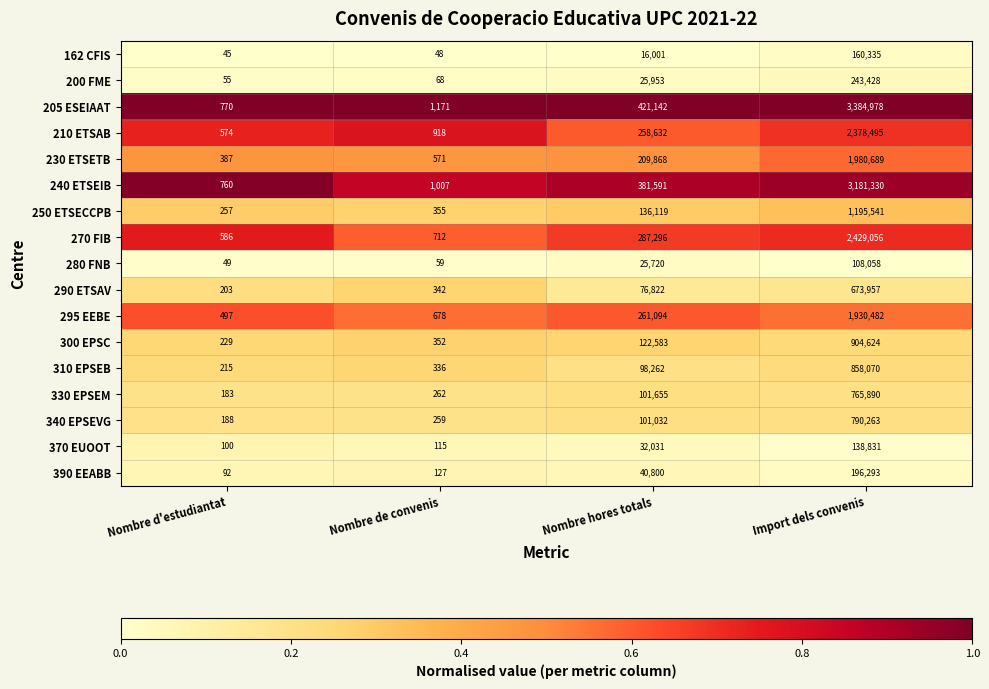

Rank the series at Import dels convenis from highest to lowest value.

205 ESEIAAT, 240 ETSEIB, 270 FIB, 210 ETSAB, 230 ETSETB, 295 EEBE, 250 ETSECCPB, 300 EPSC, 310 EPSEB, 340 EPSEVG, 330 EPSEM, 290 ETSAV, 200 FME, 390 EEABB, 162 CFIS, 370 EUOOT, 280 FNB